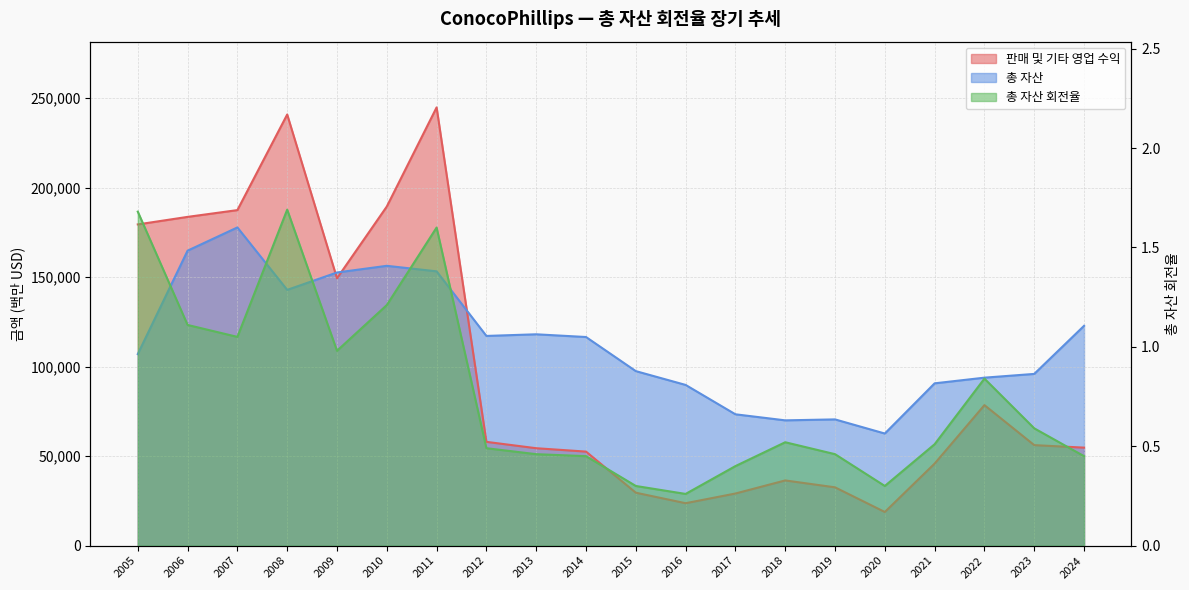

Reading left to right, what are all the values shown in this chart?

판매 및 기타 영업 수익: 2005=179442.0	2006=183650.0	2007=187437.0	2008=240842.0	2009=149341.0	2010=189441.0	2011=244813.0	2012=57967.0	2013=54413.0	2014=52524.0	2015=29564.0	2016=23693.0	2017=29106.0	2018=36417.0	2019=32567.0	2020=18784.0	2021=45828.0	2022=78494.0	2023=56141.0	2024=54745.0
총 자산: 2005=106999.0	2006=164781.0	2007=177757.0	2008=142865.0	2009=152588.0	2010=156314.0	2011=153230.0	2012=117144.0	2013=118057.0	2014=116539.0	2015=97484.0	2016=89772.0	2017=73362.0	2018=69980.0	2019=70514.0	2020=62618.0	2021=90661.0	2022=93829.0	2023=95924.0	2024=122780.0
총 자산 회전율: 2005=1.7	2006=1.1	2007=1.1	2008=1.7	2009=1.0	2010=1.2	2011=1.6	2012=0.5	2013=0.5	2014=0.5	2015=0.3	2016=0.3	2017=0.4	2018=0.5	2019=0.5	2020=0.3	2021=0.5	2022=0.8	2023=0.6	2024=0.5